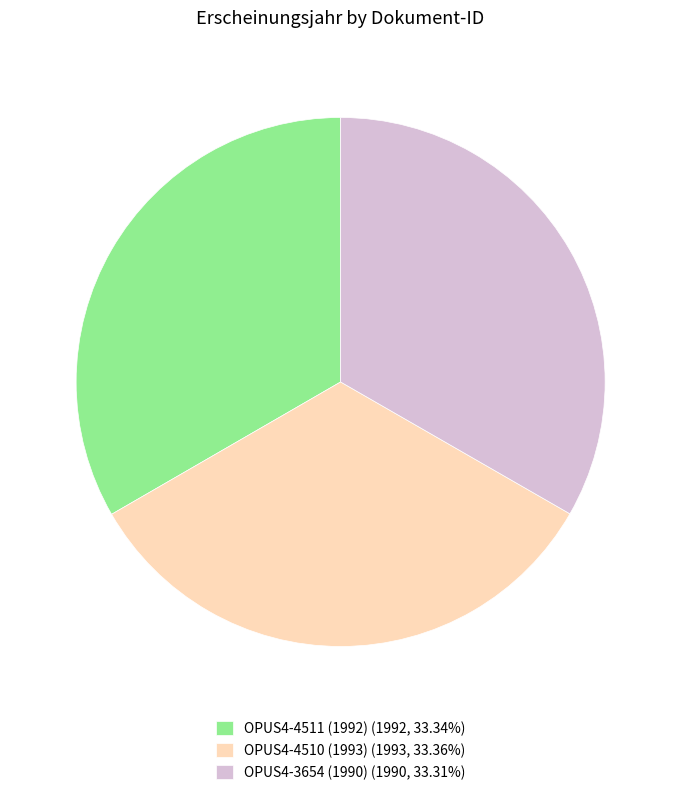

Is the sum of OPUS4-4510 (1993) (1993, 33.36%) and OPUS4-3654 (1990) (1990, 33.31%) greater than half?

Yes